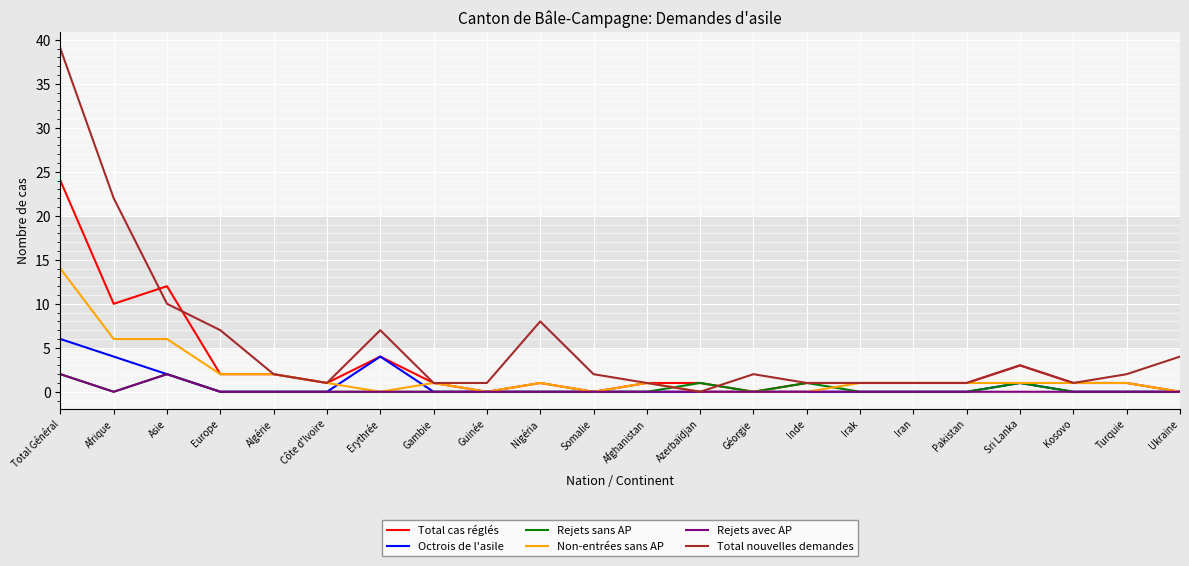

True or false: Non-entrées sans AP and Rejets sans AP intersect in this chart.

True